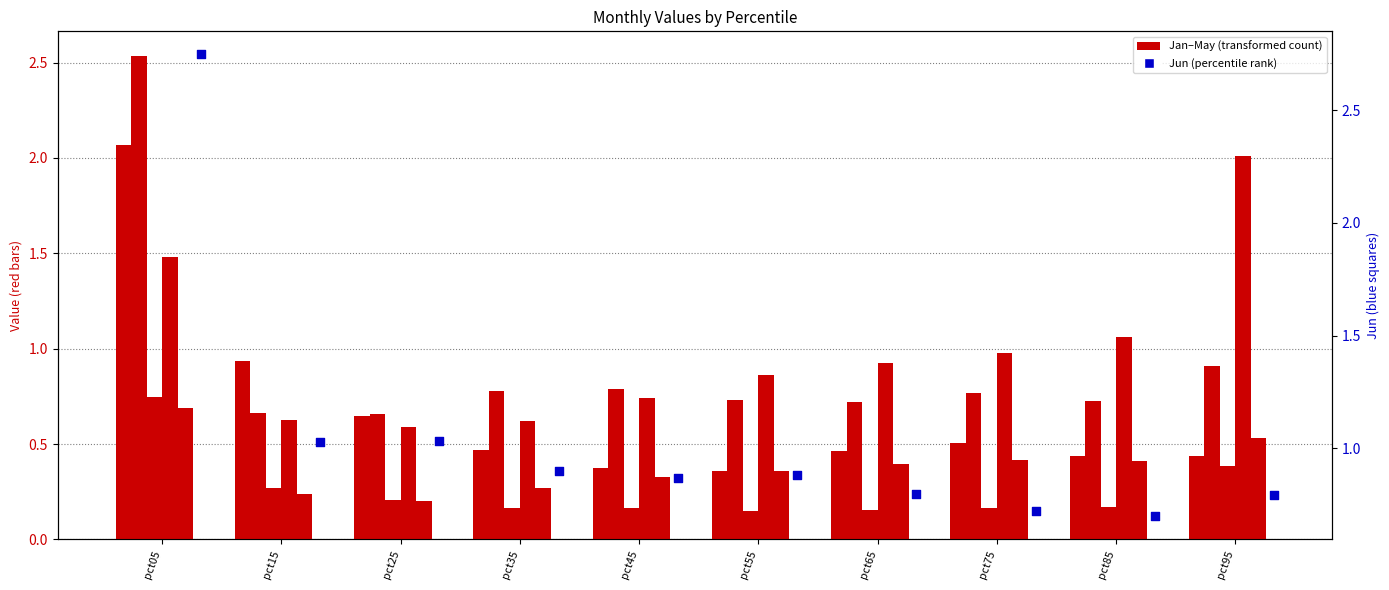

Is the value of Jan at pct35 greater than the value of Jun at pct95?

No